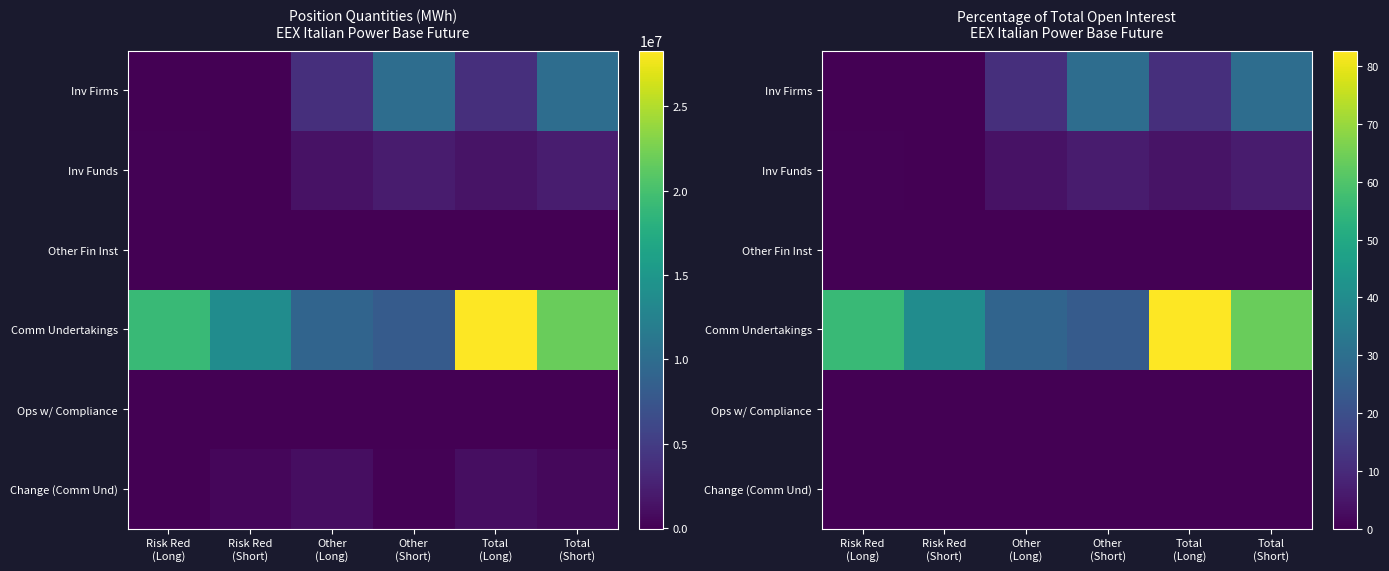

How many categories are shown in the chart?

6